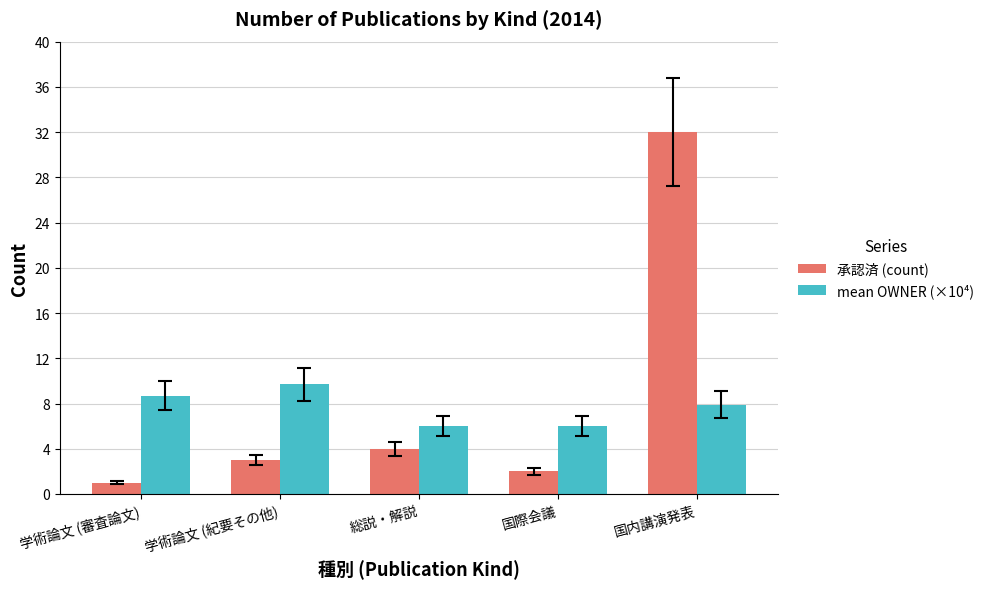

What is the maximum value shown in the chart?

32.0